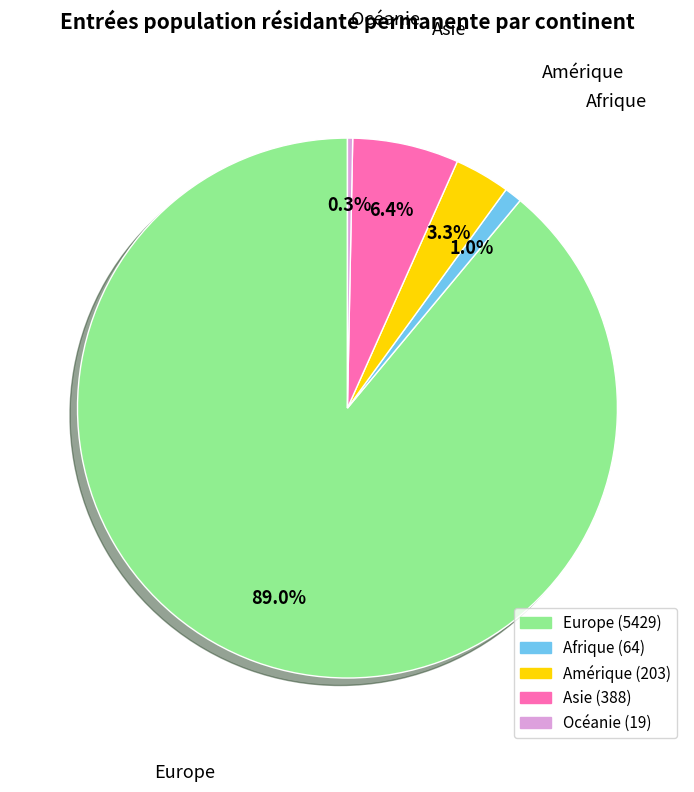

How many slices are in this pie chart?

5